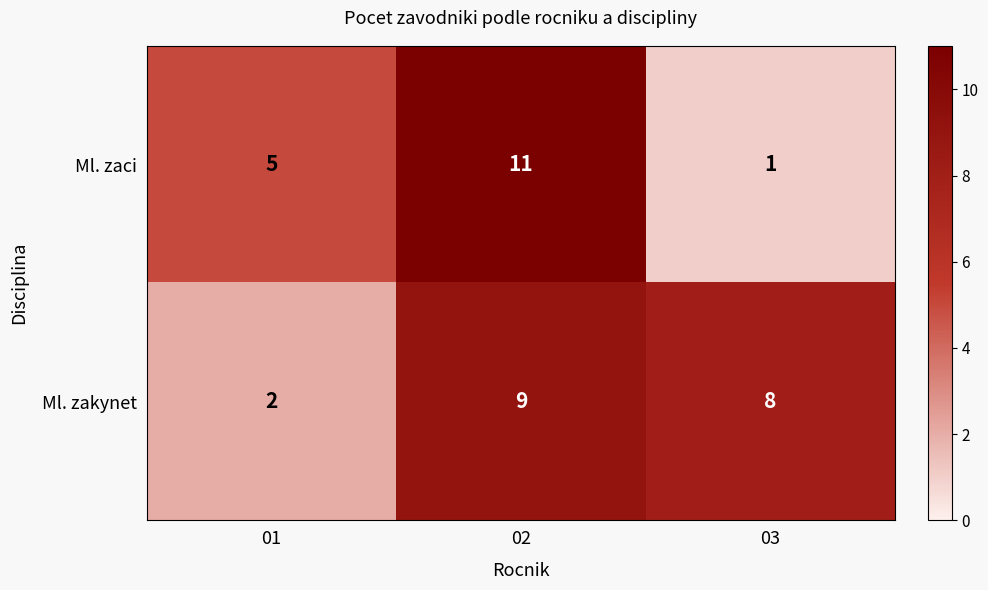

What is the sum of all Ml. zakynet values?

19